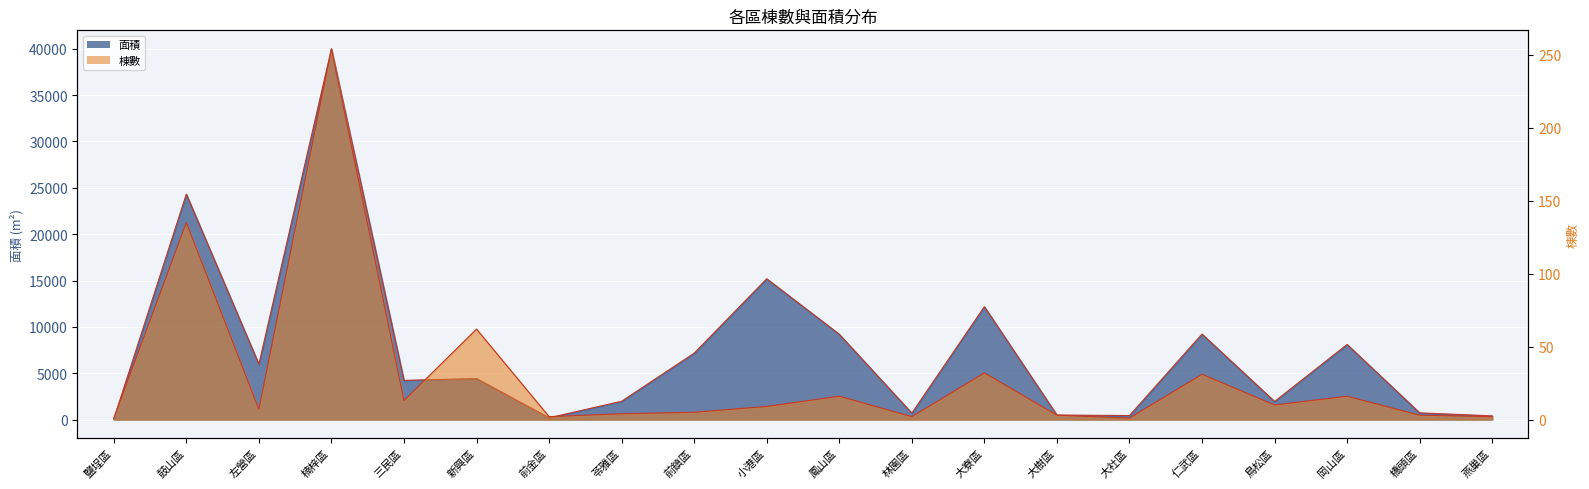

At how many categories does at least one series exceed 27820?

1